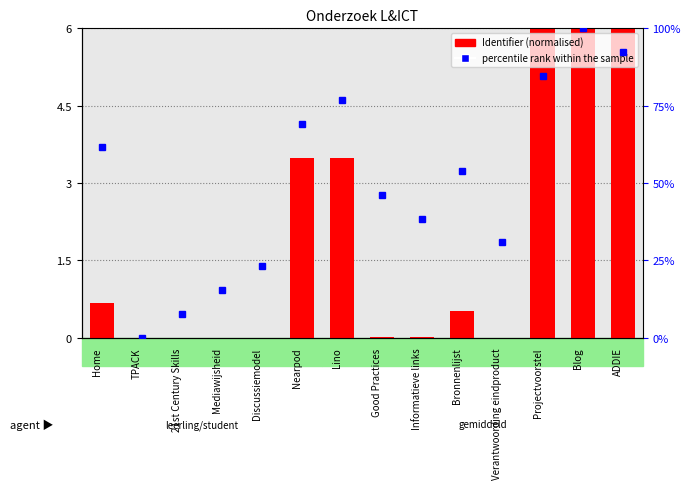

Reading left to right, list all the values displayed in this chart.

Identifier (normalised): 0.7	0.0	0.0	0.0	0.0	3.5	3.5	0.0	0.0	0.5	0.0	6.0	6.0	6.0
percentile rank within the sample: 61.5	0.0	7.7	15.4	23.1	69.2	76.9	46.2	38.5	53.8	30.8	84.6	100.0	92.3